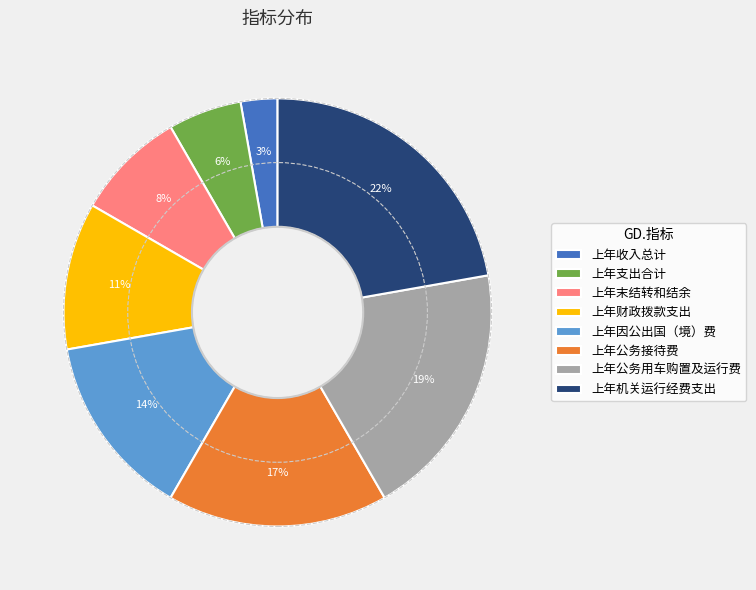

To the nearest percent, what is the difference between the largest and smallest slice percentages?

19%